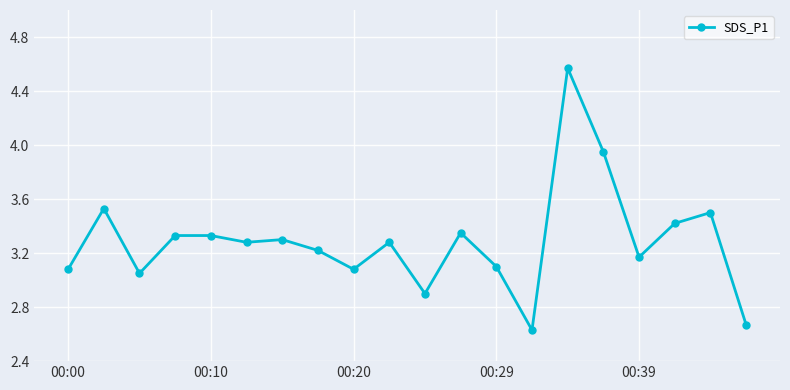

What is the sum of all values?

65.7